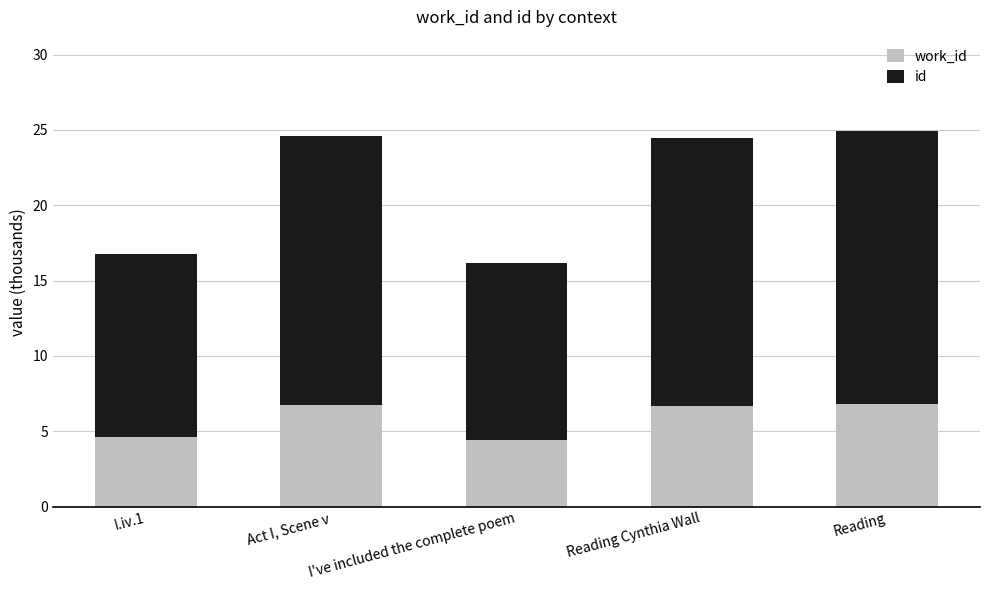

What is the total value across all series at Act I, Scene v?

24.6